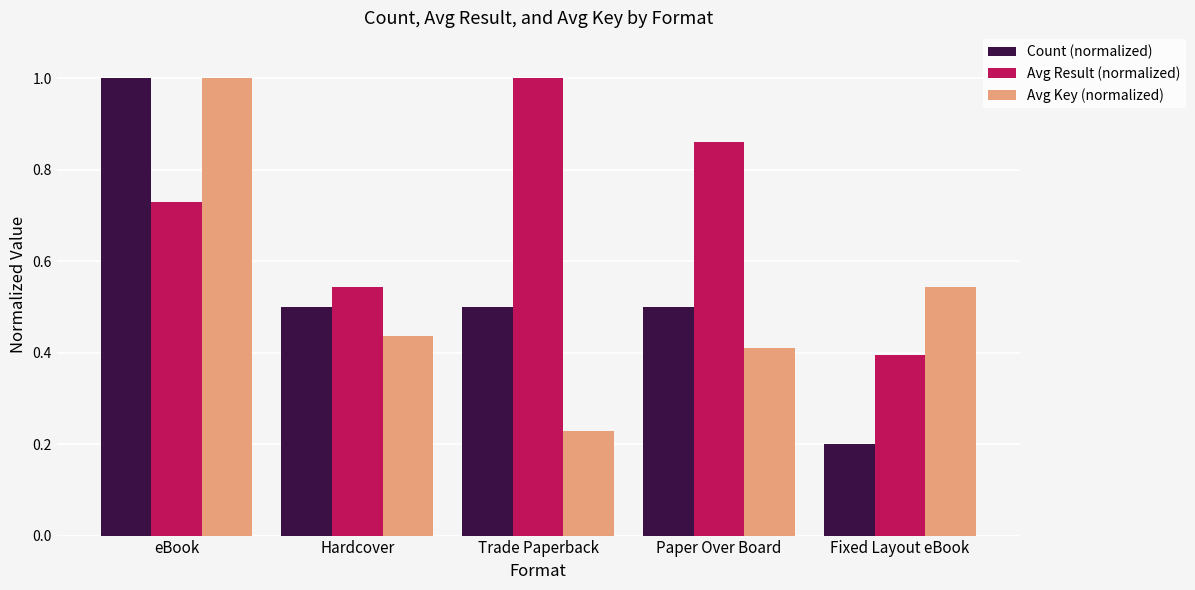

How many groups of bars are there?

5